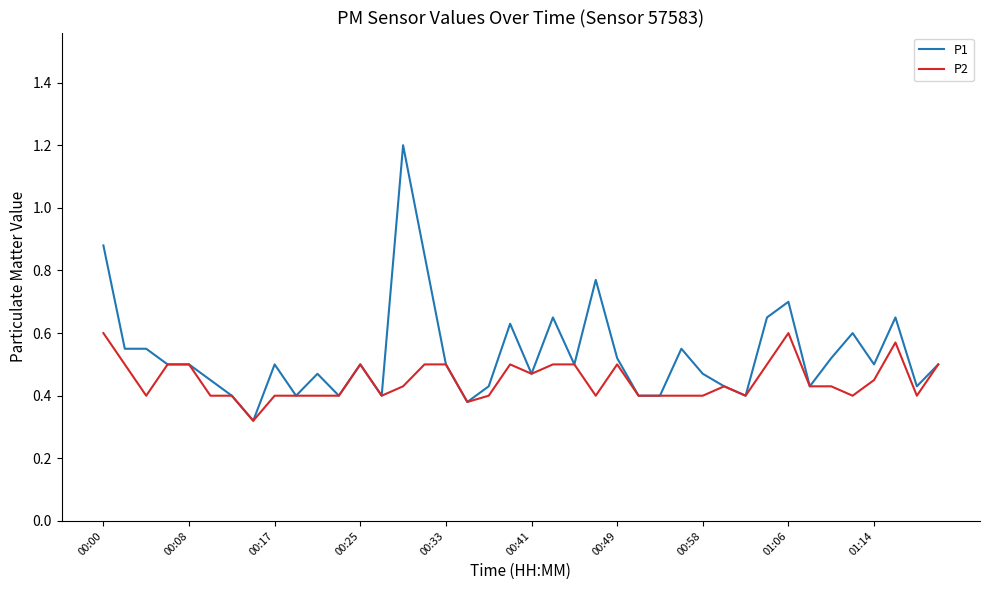

Rank the series by their maximum value, from highest to lowest.

P1, P2